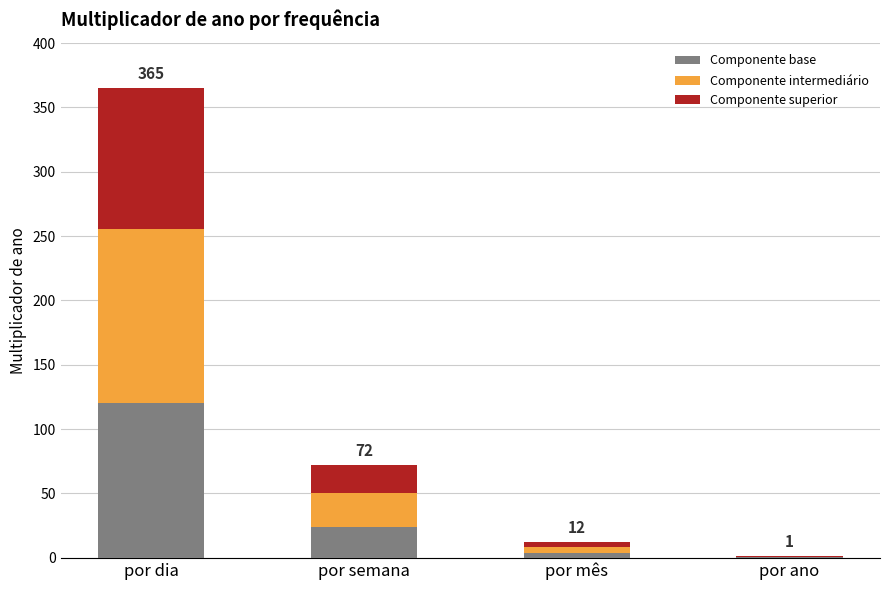

What is the sum of all Componente base values?

148.5